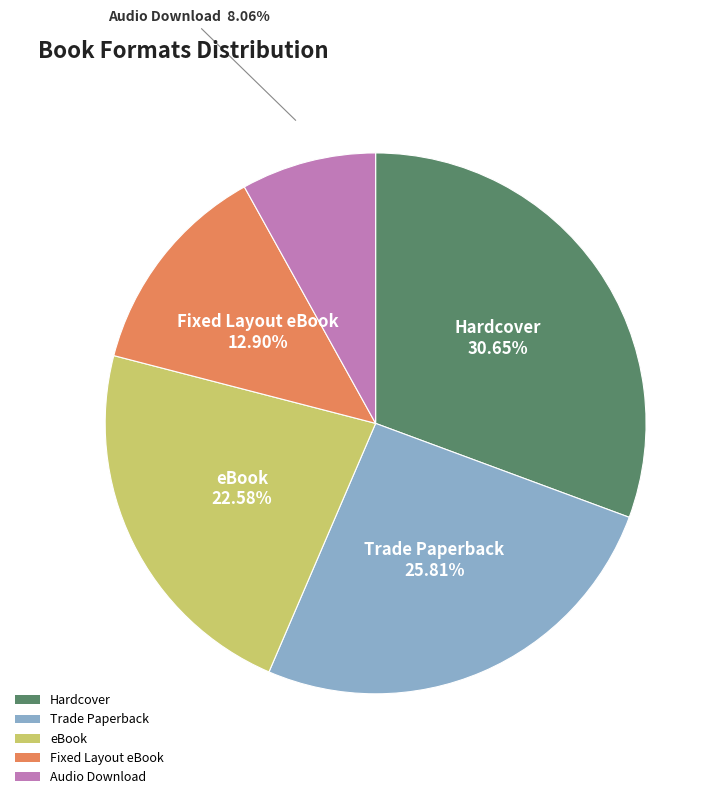

Is there a majority slice in this chart?

No